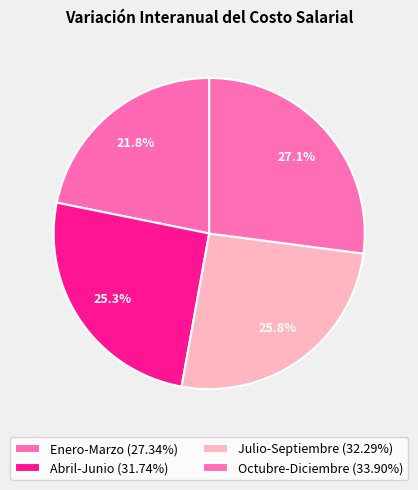

Is it true that Abril-Junio is 25% of the pie?

True